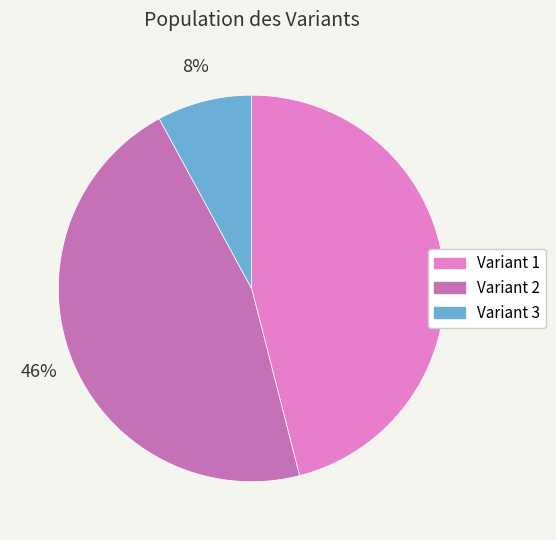

Count the number of slices in the pie.

3